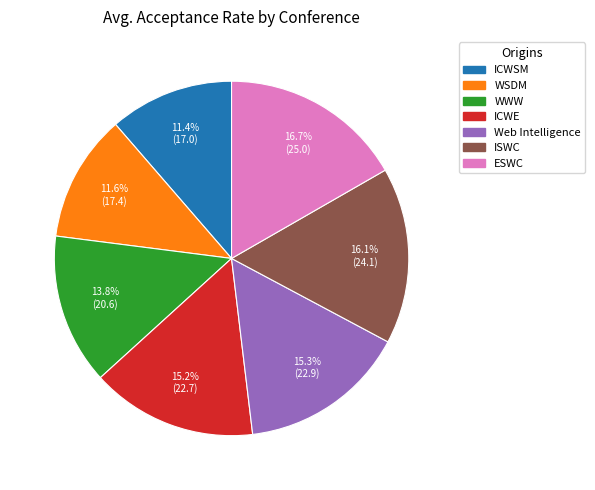

Does ESWC represent more than half of the total?

No